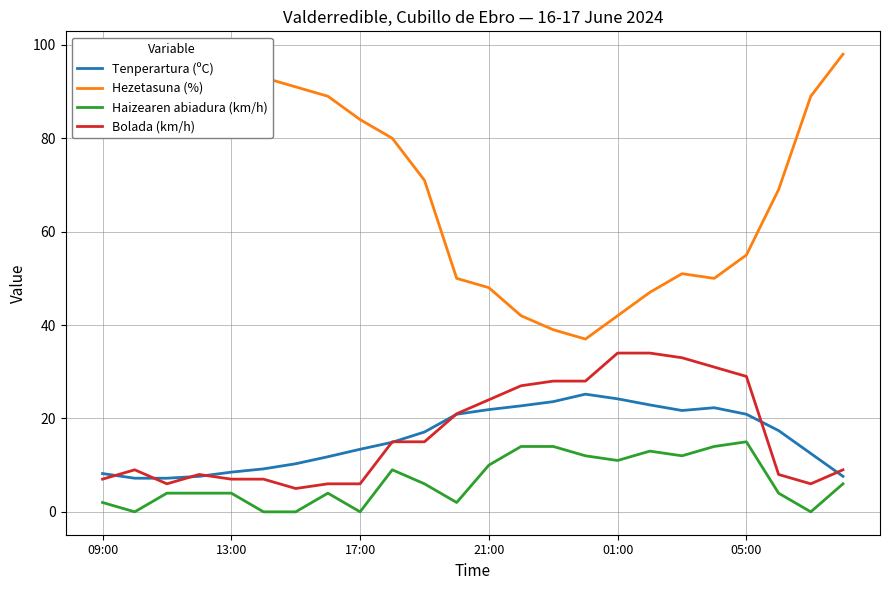

The value of Bolada (km/h) at 09:00 is 12.3. True or false?

False